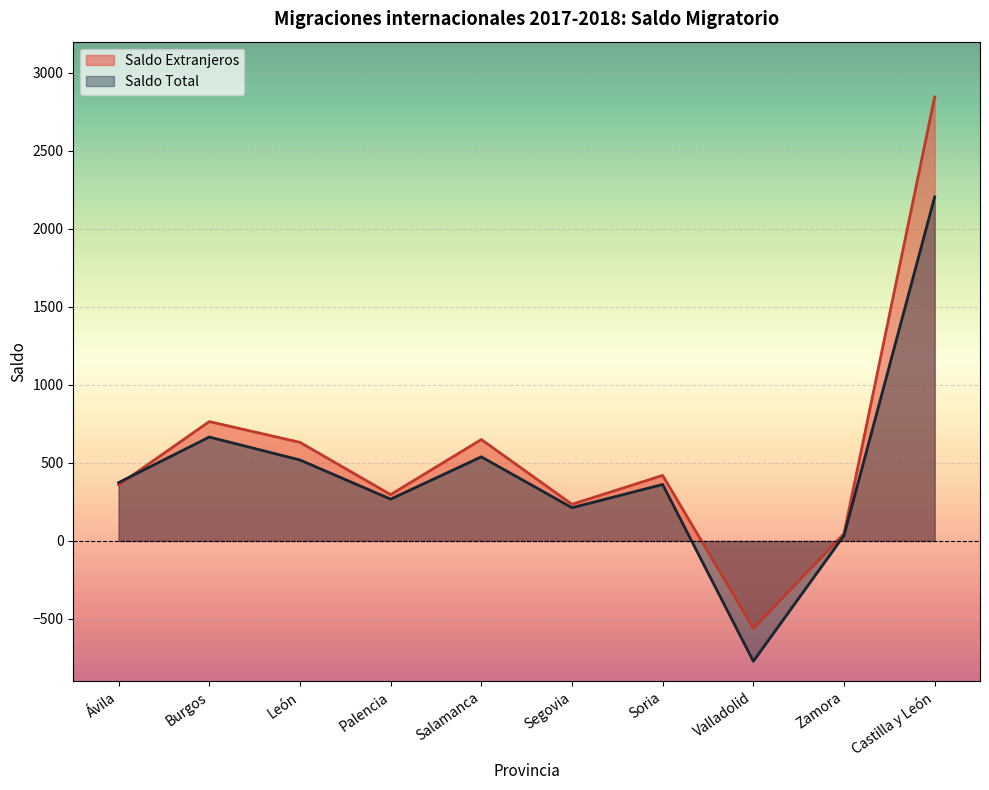

What is the average value of the Saldo Extranjeros series?

569